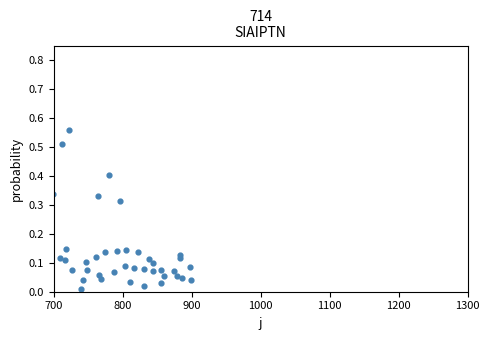

What is the range of X values (max minus min)?

200.7